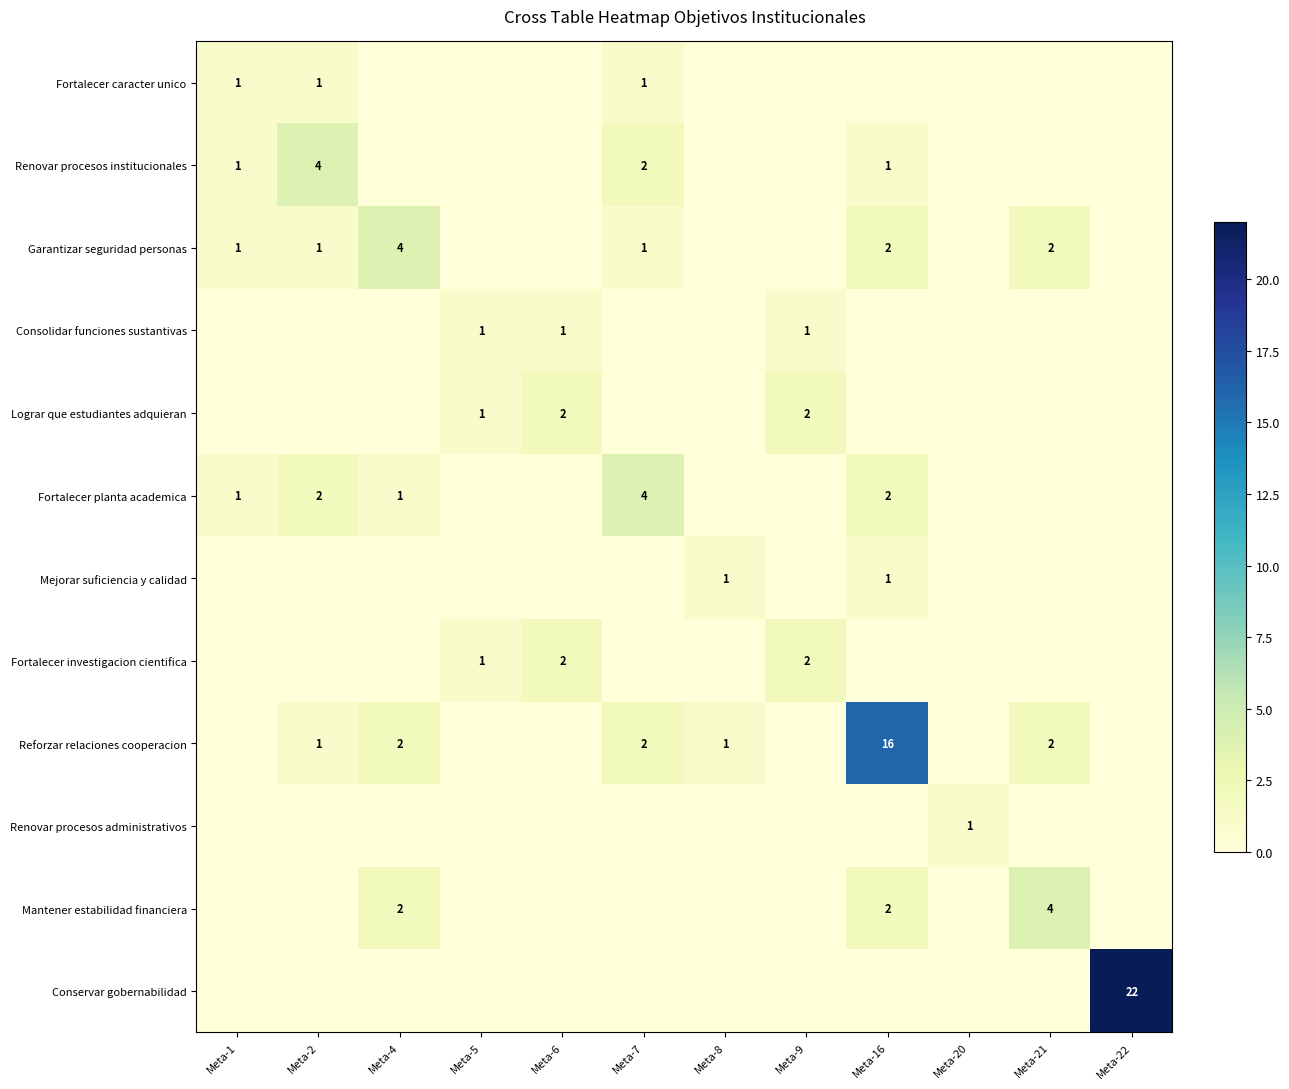

Between Meta-9 and Meta-1, which is larger?

Meta-1